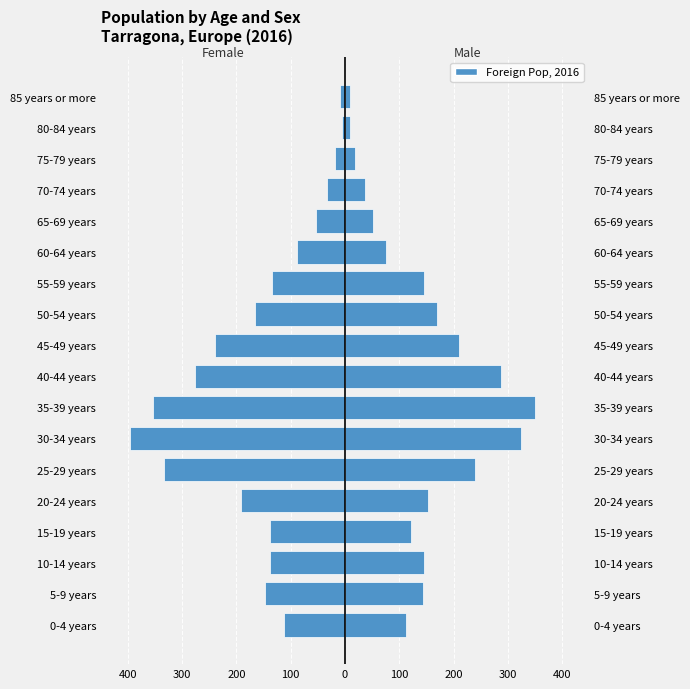

The Women series shows -53 at 65-69 years. True or false?

True